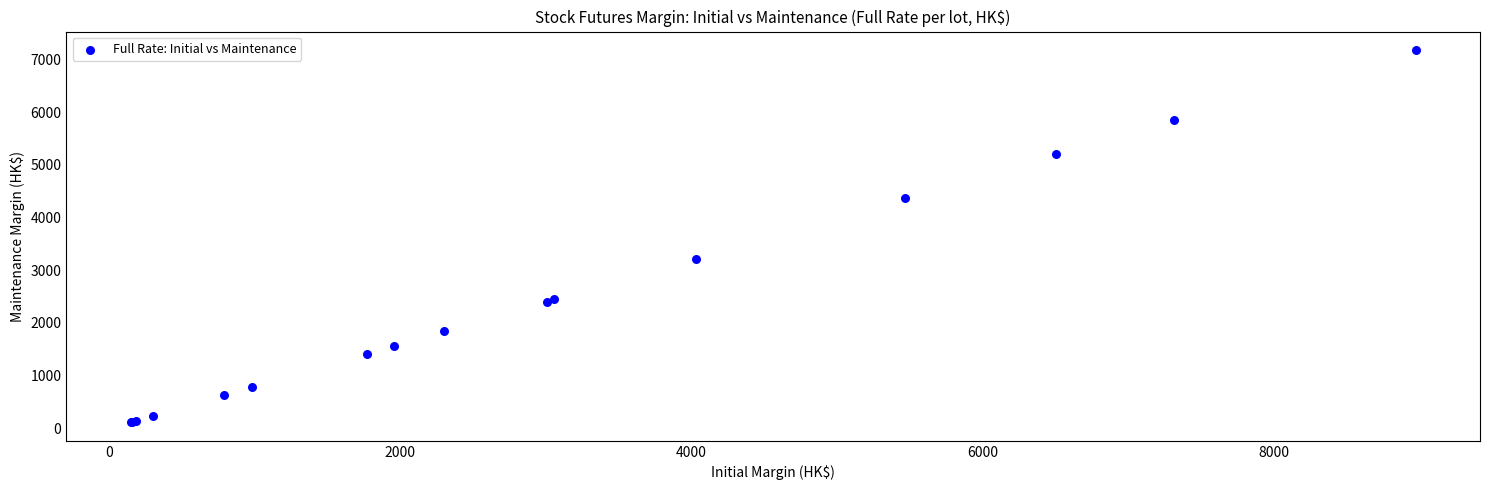

What Y value in the scatter plot is closest to 3648?

3223